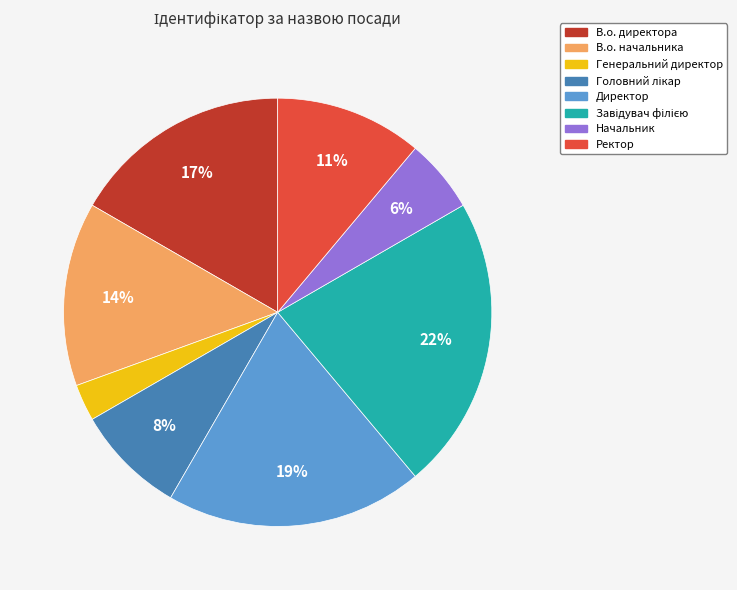

Does Ректор account for over 50% of the chart?

No